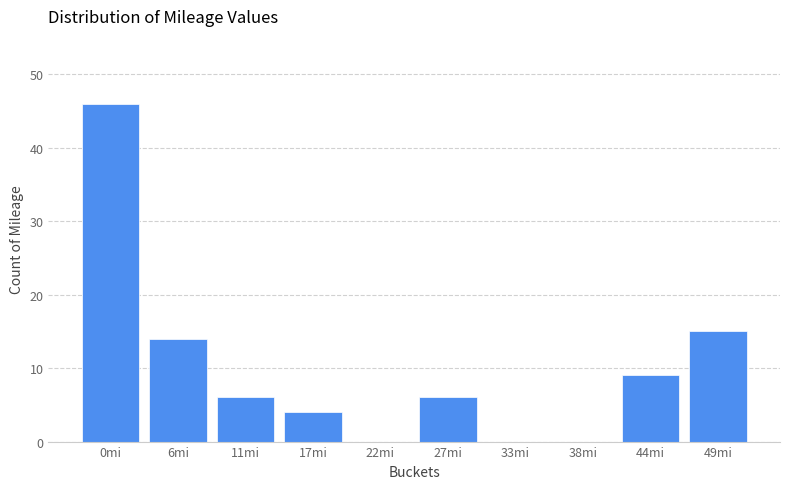

Reading right to left, extract all data points from this chart.

49mi=15	44mi=9	38mi=0	33mi=0	27mi=6	22mi=0	17mi=4	11mi=6	6mi=14	0mi=46